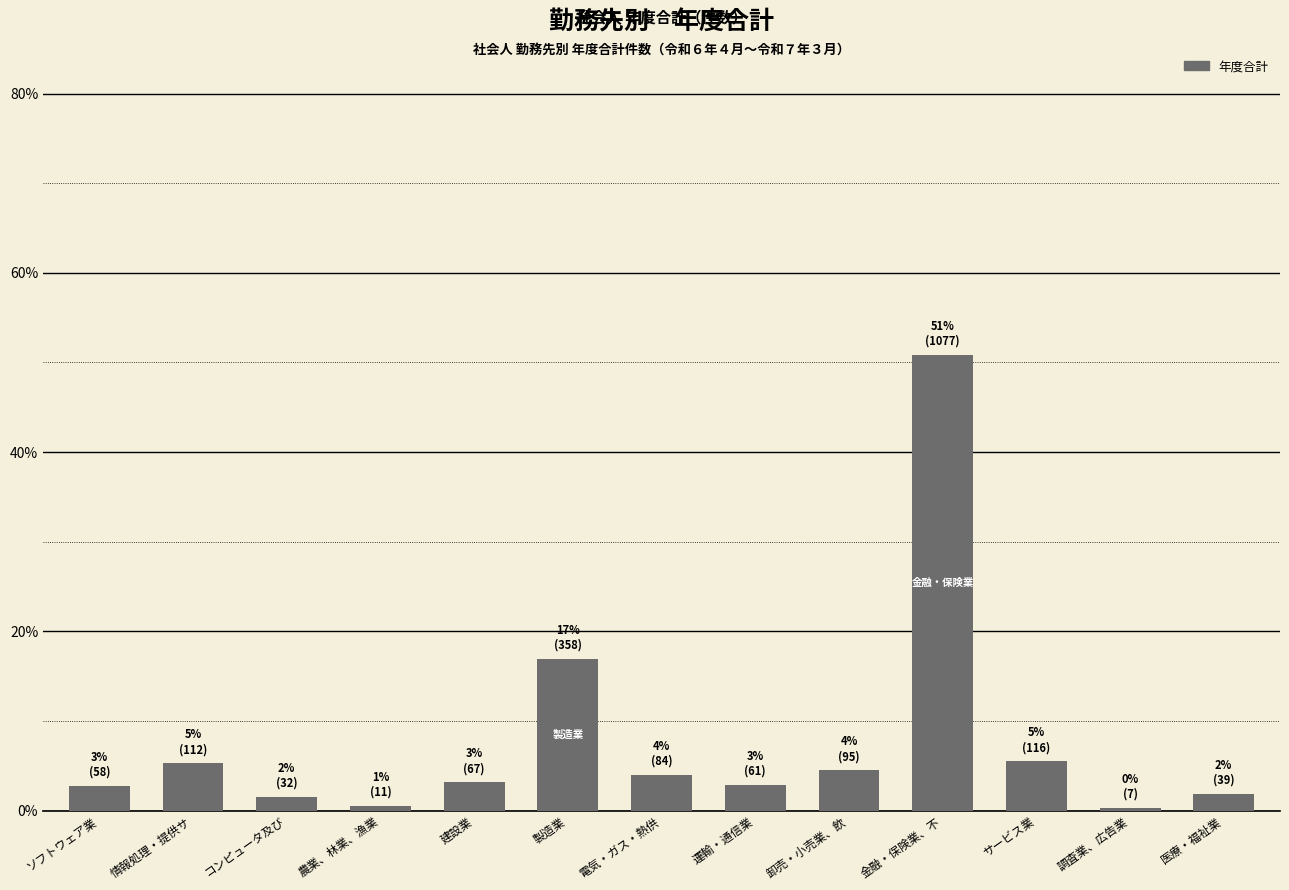

Are the bars horizontal?

No